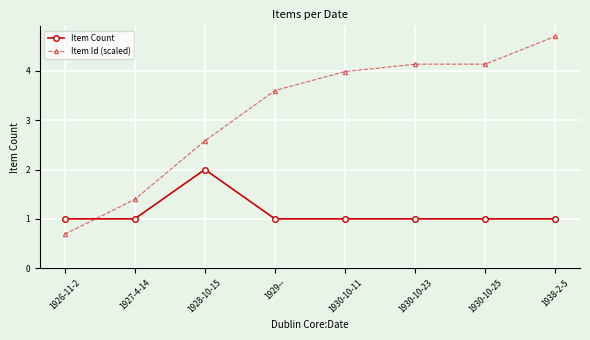

At how many categories does at least one series exceed 2?

6